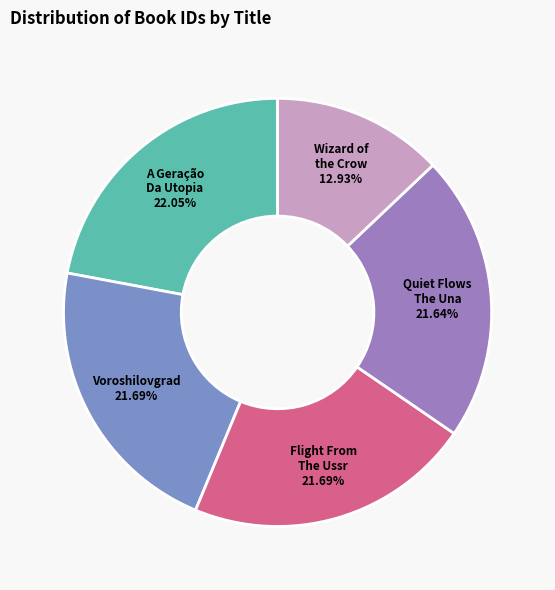

Is it true that A Geração Da Utopia is 33% of the pie?

False